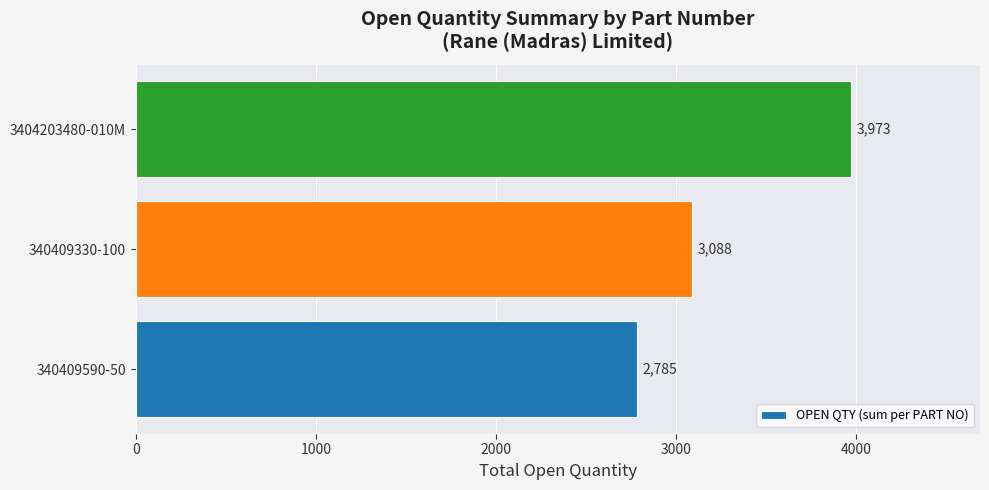

Which has a higher value, 340409590-50 or 3404203480-010M?

3404203480-010M